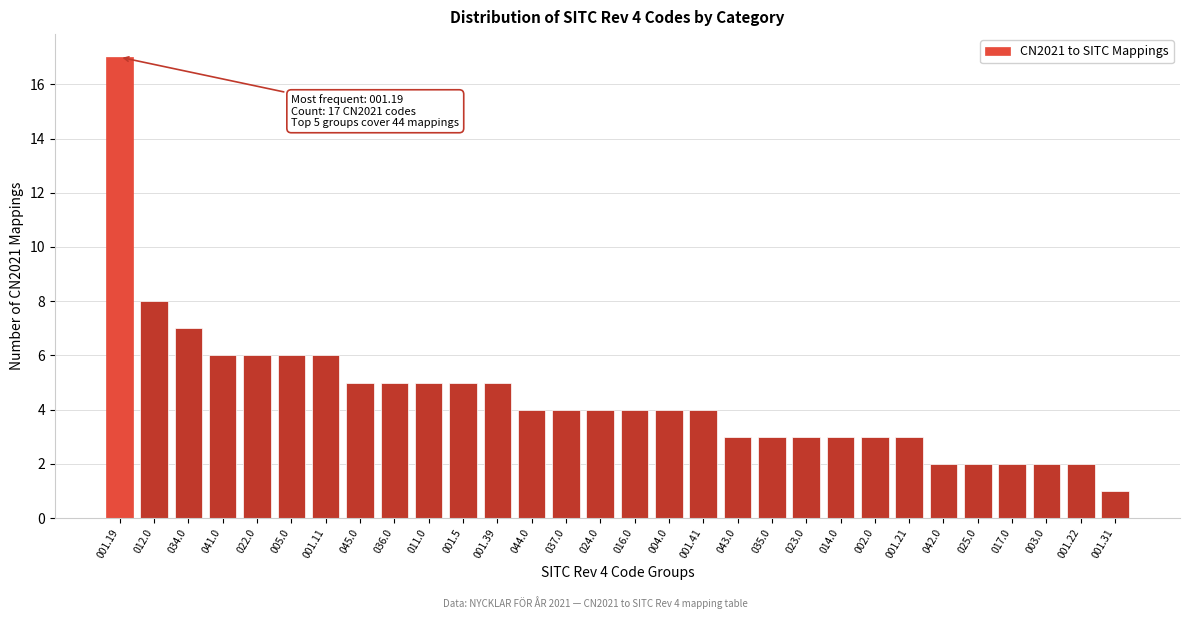

Reading left to right, transcribe all the data shown in this chart.

17	8	7	6	6	6	6	5	5	5	5	5	4	4	4	4	4	4	3	3	3	3	3	3	2	2	2	2	2	1